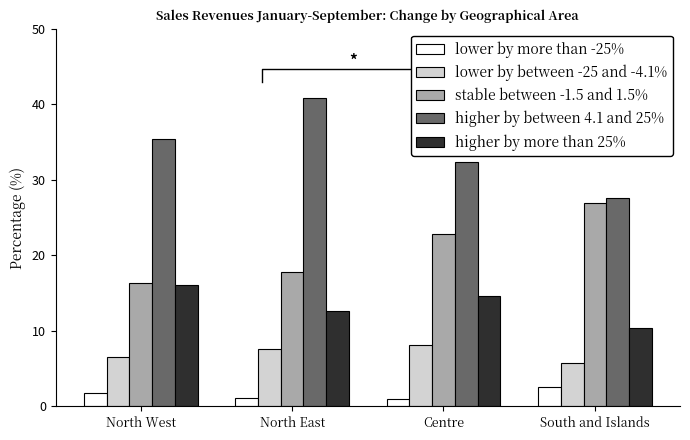

What are all the series names shown in the legend?

lower by more than -25%, lower by between -25 and -4.1%, stable between -1.5 and 1.5%, higher by between 4.1 and 25%, higher by more than 25%